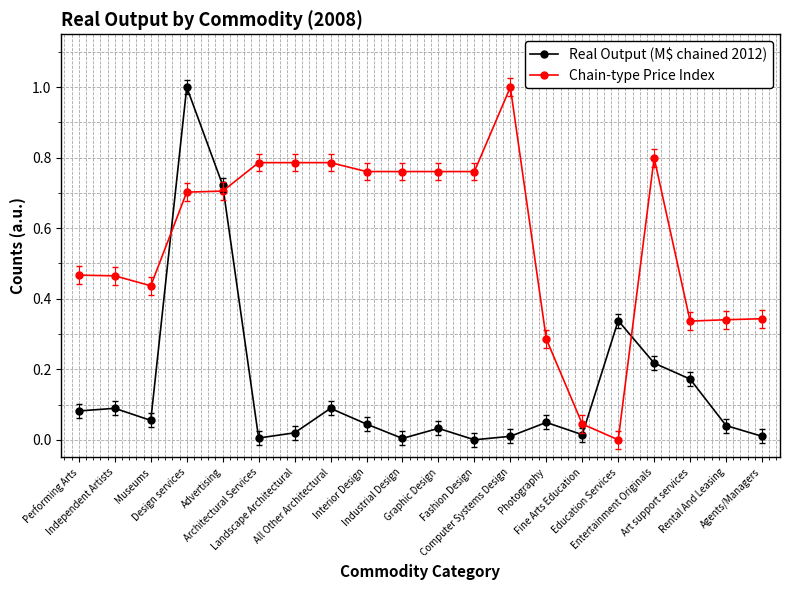

What is the total value across all series at Design services?

1.7